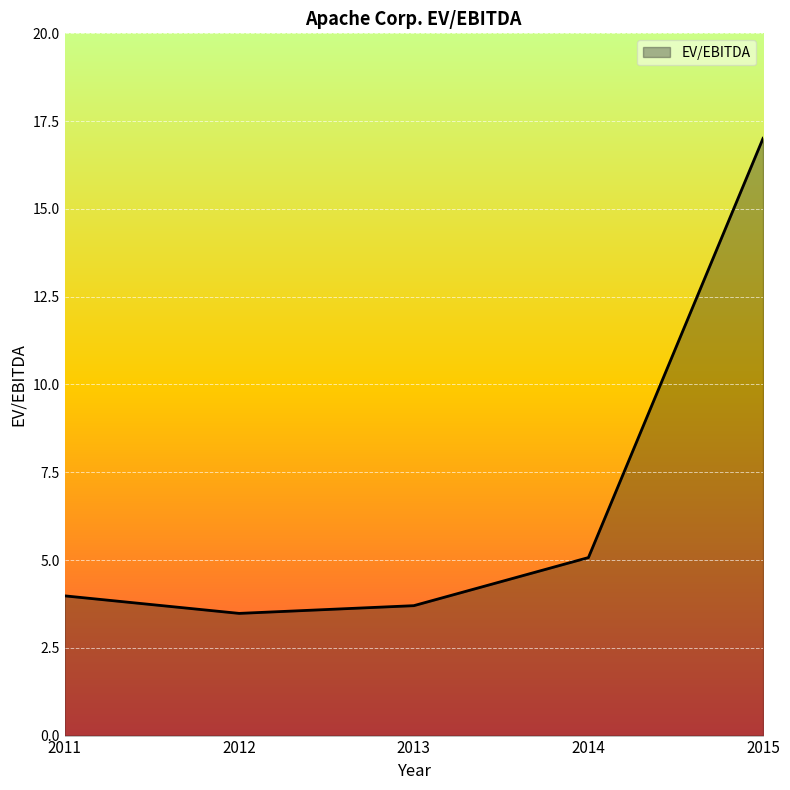

How many lines are shown in the chart?

1